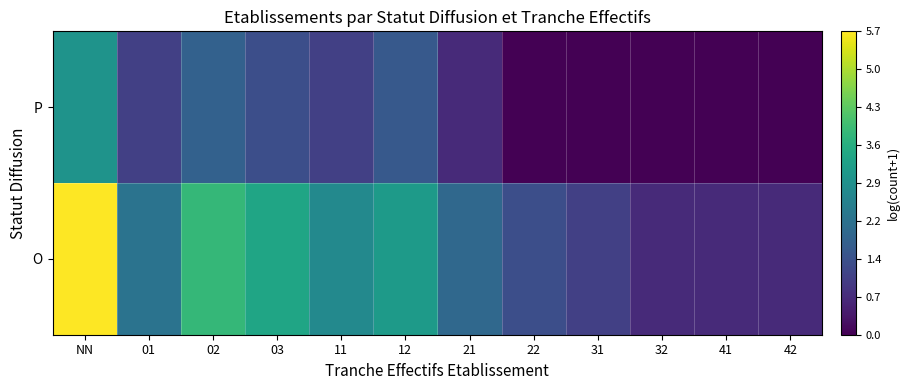

Between 12 and 22, which is larger?

12